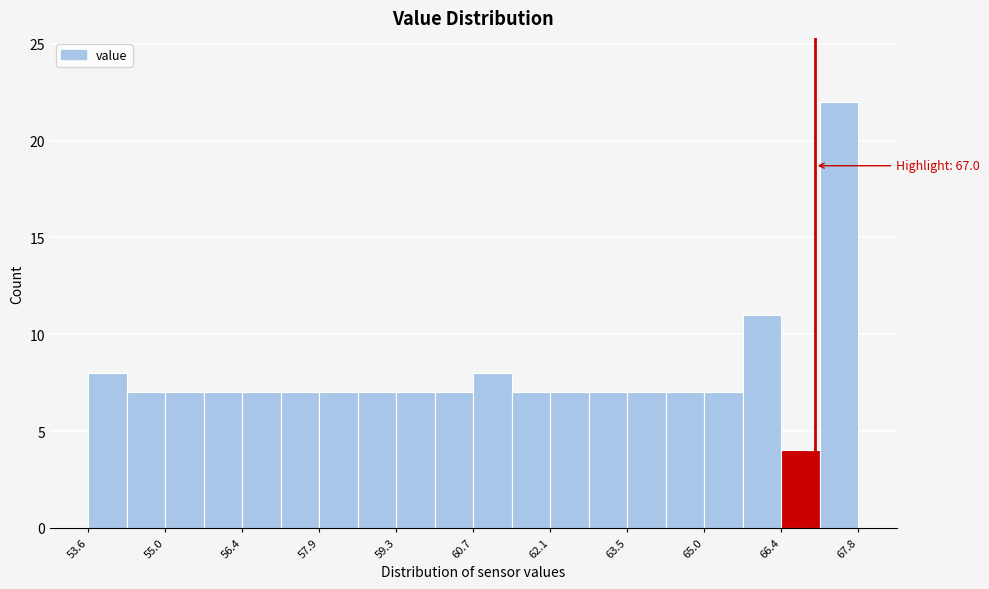

Around what value on the x-axis is the tallest bar? Give the approximate position of its centre, as read against the axis.

67.4